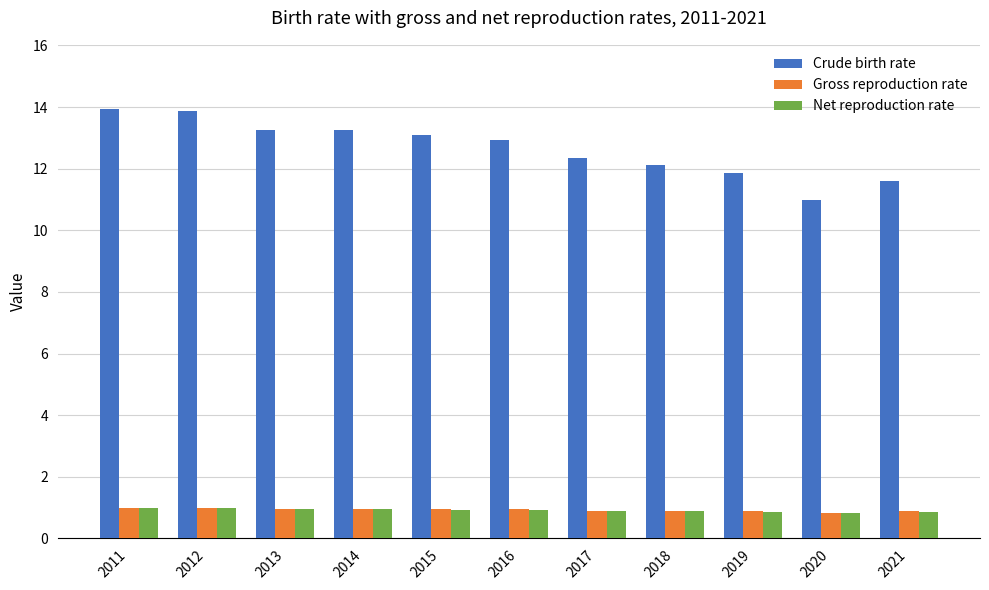

How many bars are there in total?

33